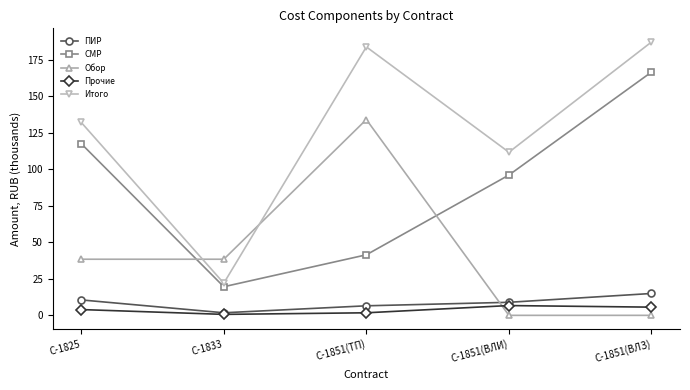

Is this an area chart (filled region under the line)?

No